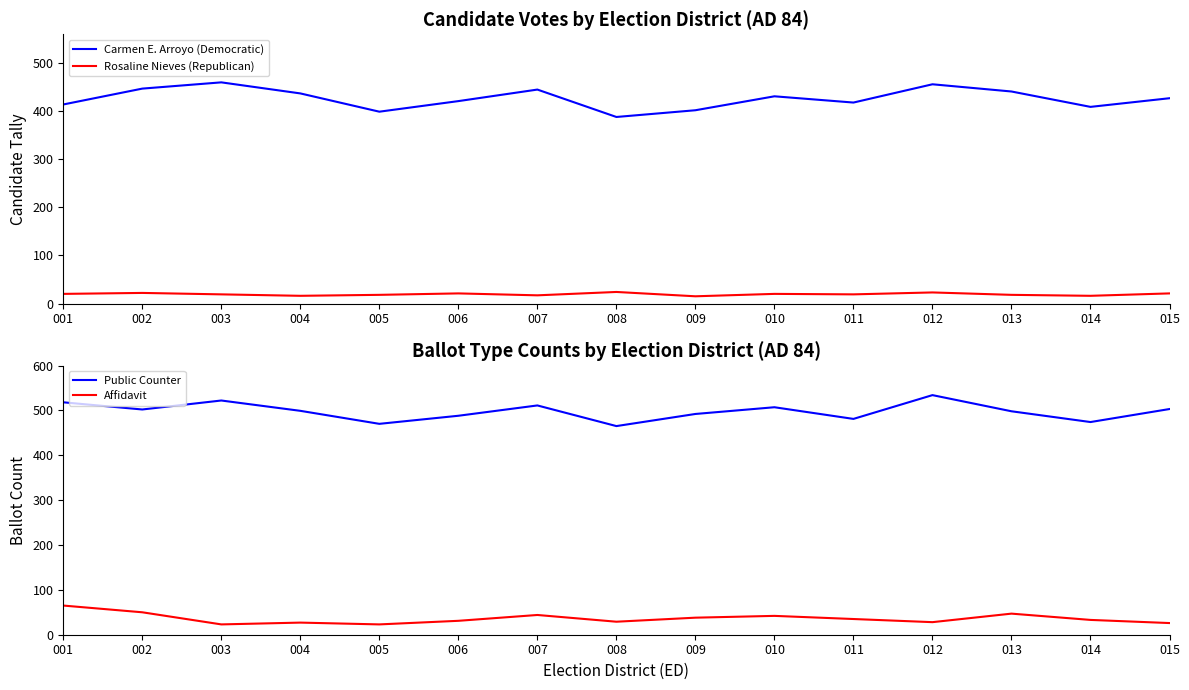

The Public Counter series shows 768 at 007. True or false?

False